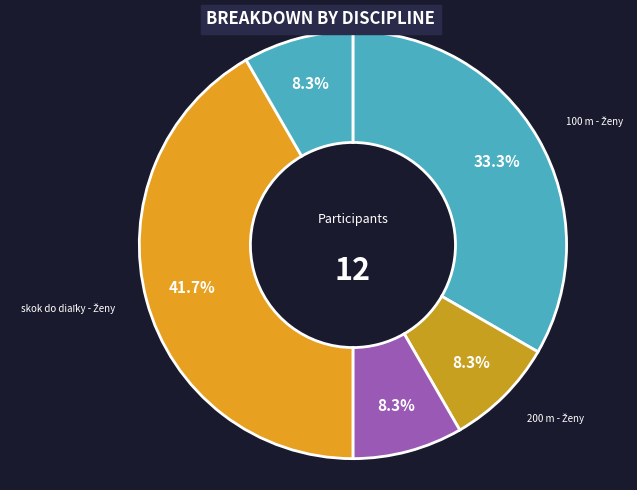

Is there any slice that represents more than half of the pie?

No